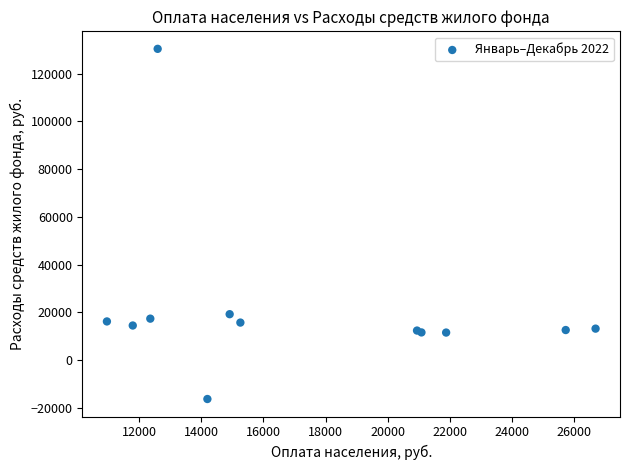

What Y value in the scatter plot is closest to 57039?

19200.2